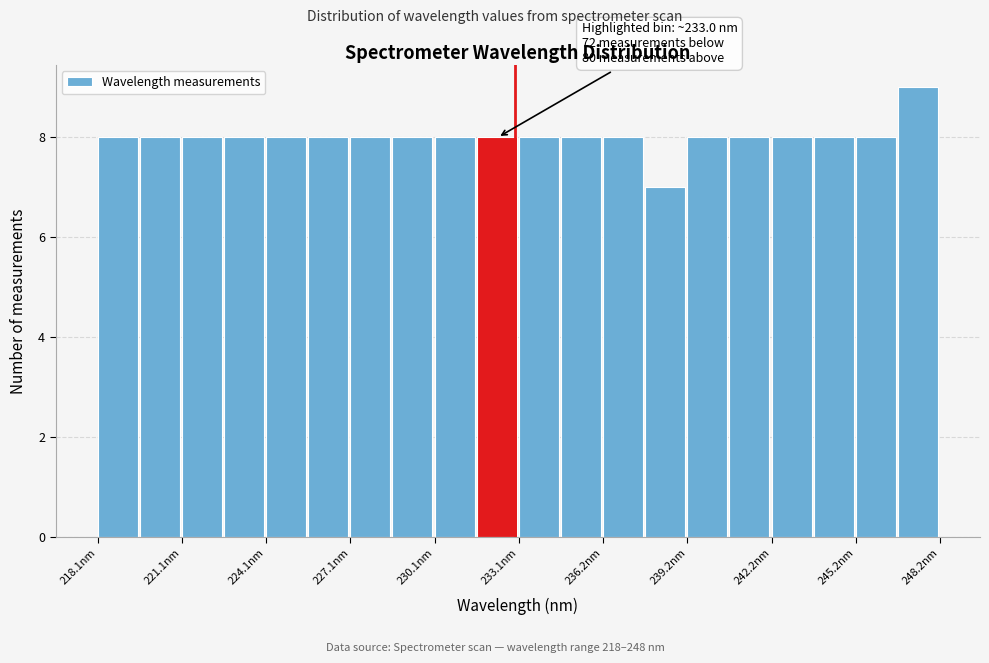

Around what value on the x-axis is the tallest bar? Give the approximate position of its centre, as read against the axis.

247.5